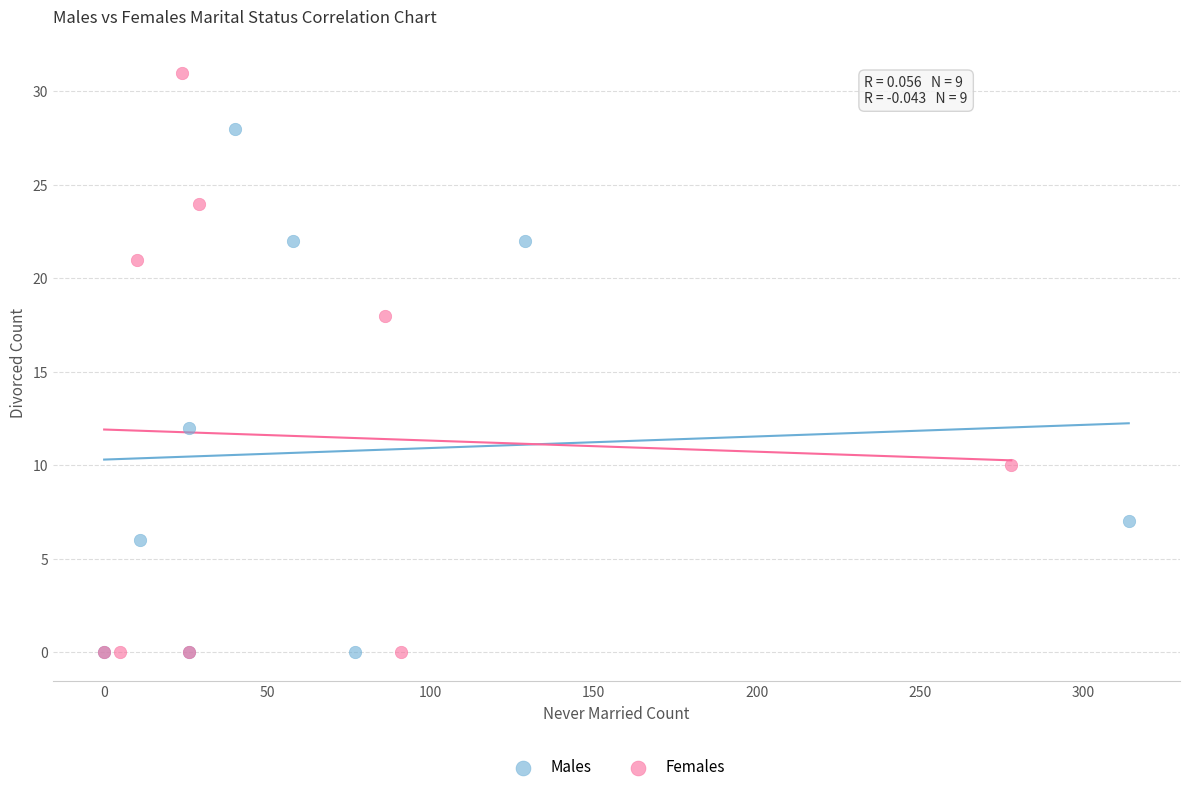

What are all the series names shown in the legend?

Males, Females